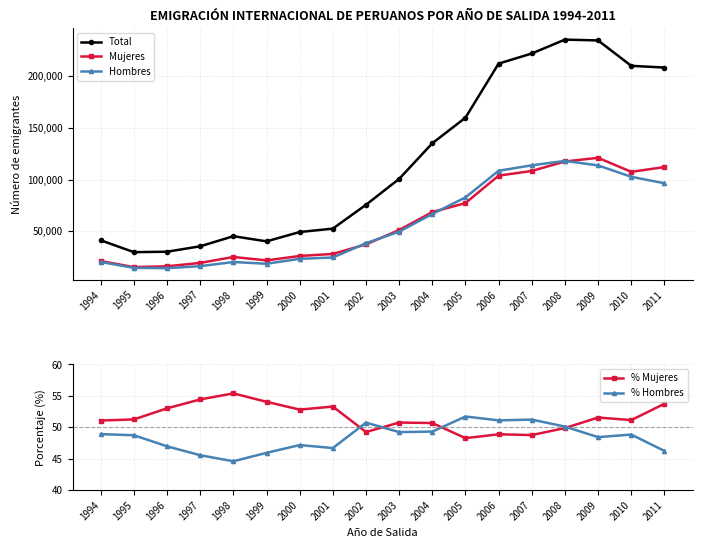

True or false: % Mujeres has a value of 53.8 at 2011.

True